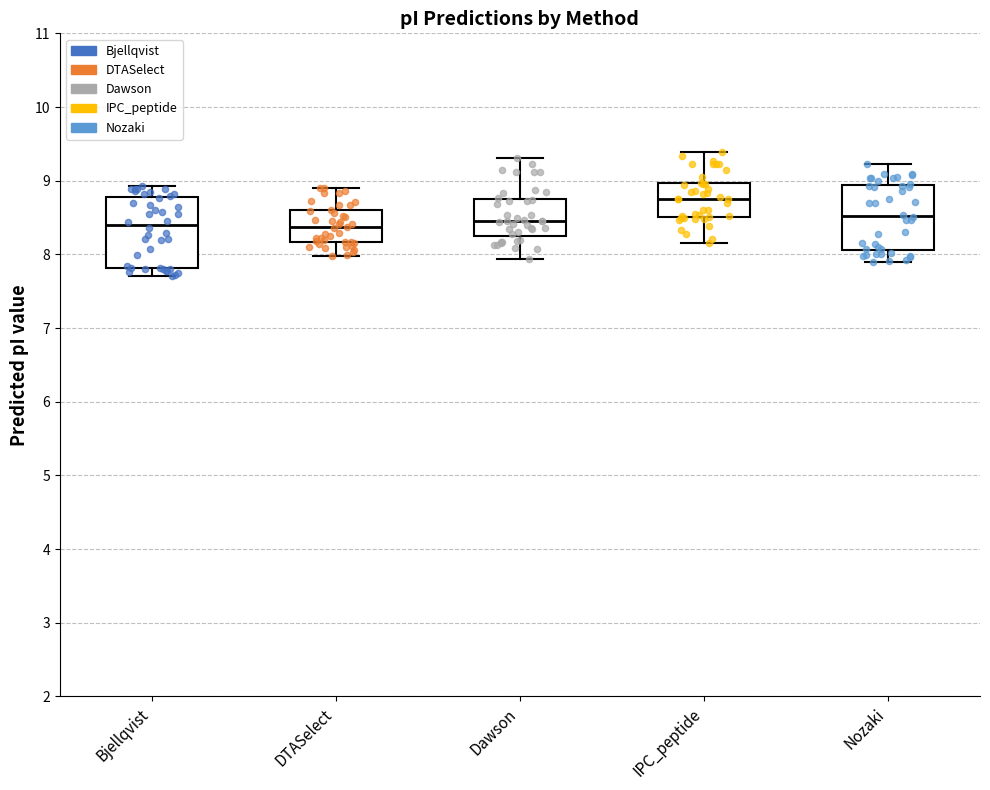

Reading left to right, read every box against the y-axis: the position of its median line, the range the box covers, and the ends of its whiskers. The values are not printed on the chart, so give them approximately, as read against the axis.

Bjellqvist: median 8.4, box 7.8 to 8.8, whiskers 7.7 to 8.9
DTASelect: median 8.4, box 8.2 to 8.6, whiskers 8.0 to 8.9
Dawson: median 8.4, box 8.3 to 8.7, whiskers 7.9 to 9.3
IPC_peptide: median 8.8, box 8.5 to 9.0, whiskers 8.2 to 9.4
Nozaki: median 8.5, box 8.1 to 8.9, whiskers 7.9 to 9.2